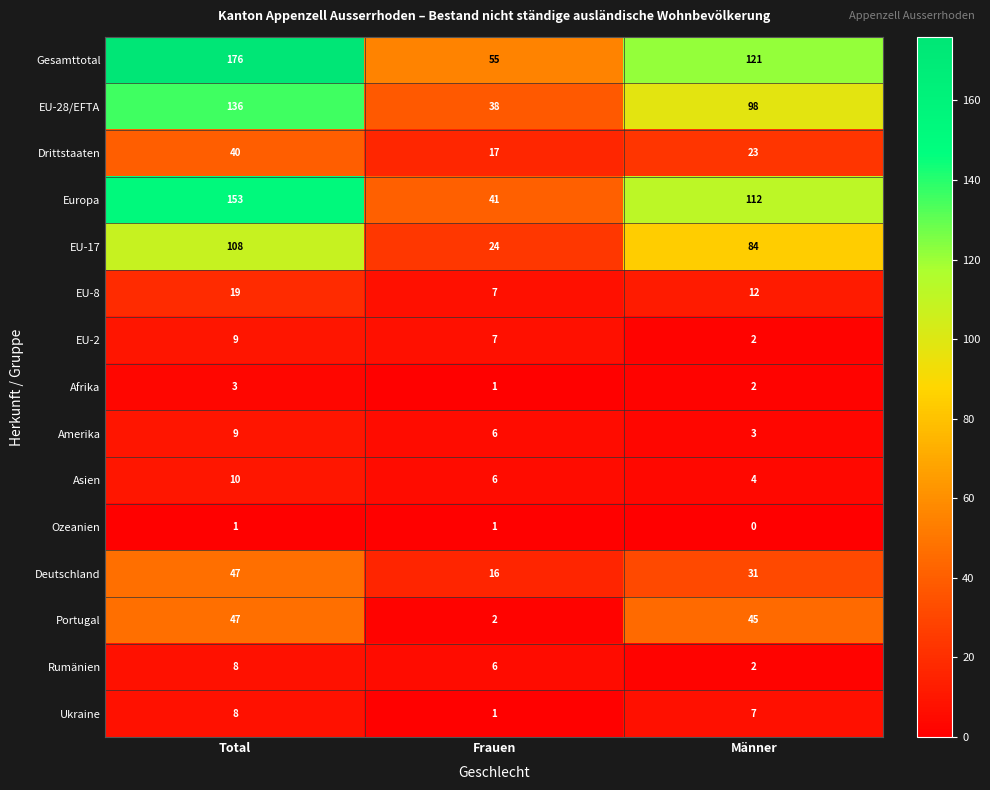

Is the value of Amerika at Total greater than the value of EU-8 at Total?

No